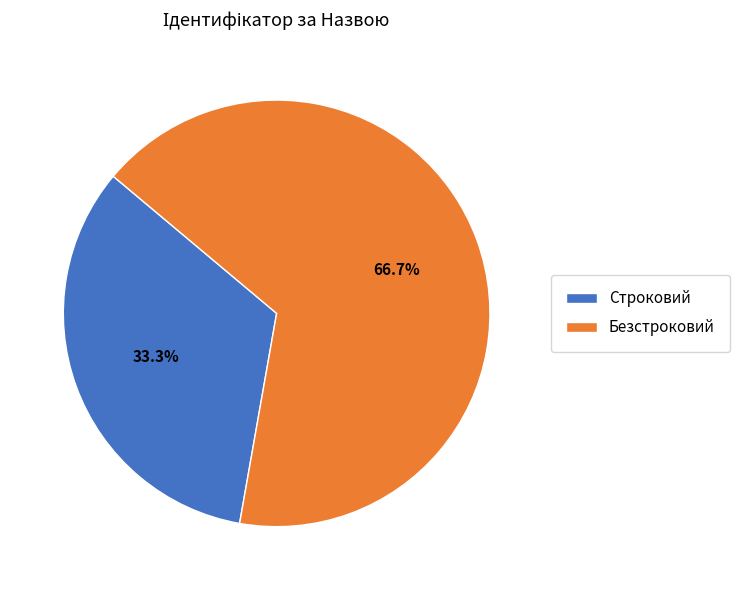

Between Строковий and Безстроковий, which is larger?

Безстроковий